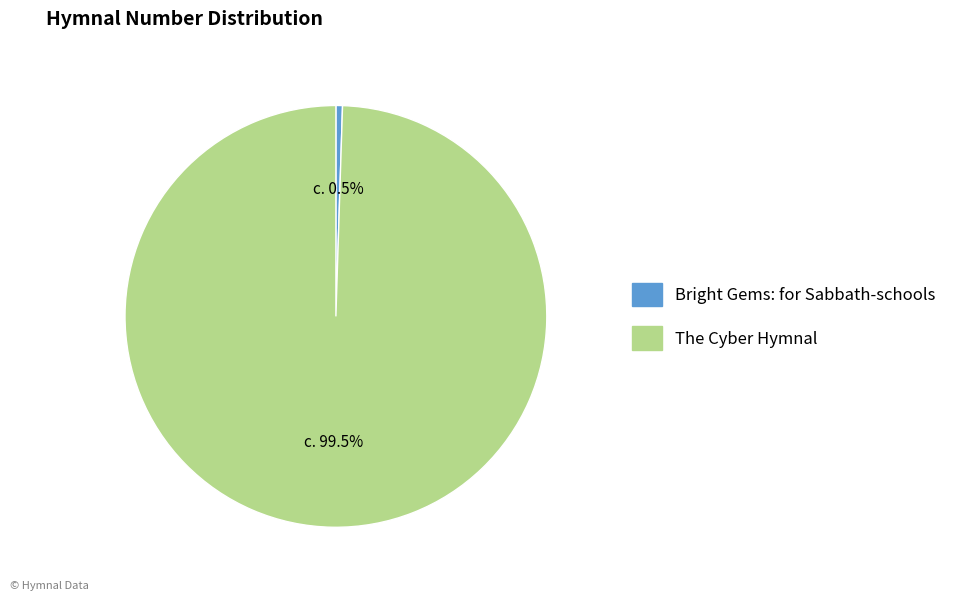

Count the number of slices in the pie.

2